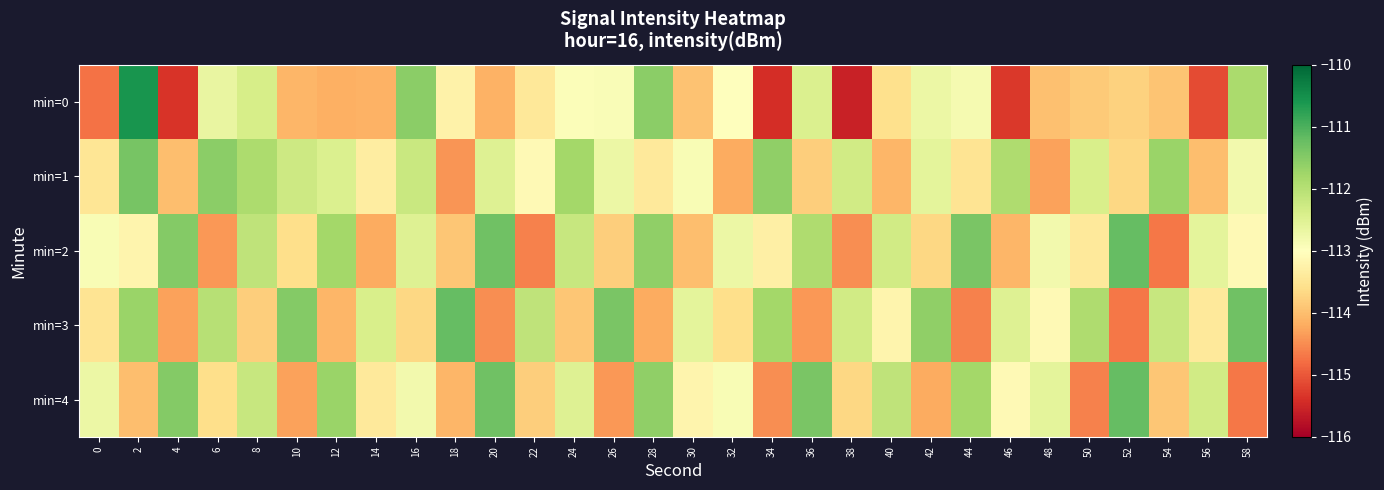

Rank the series at 28 from lowest to highest value.

min=3, min=1, min=2, min=4, min=0